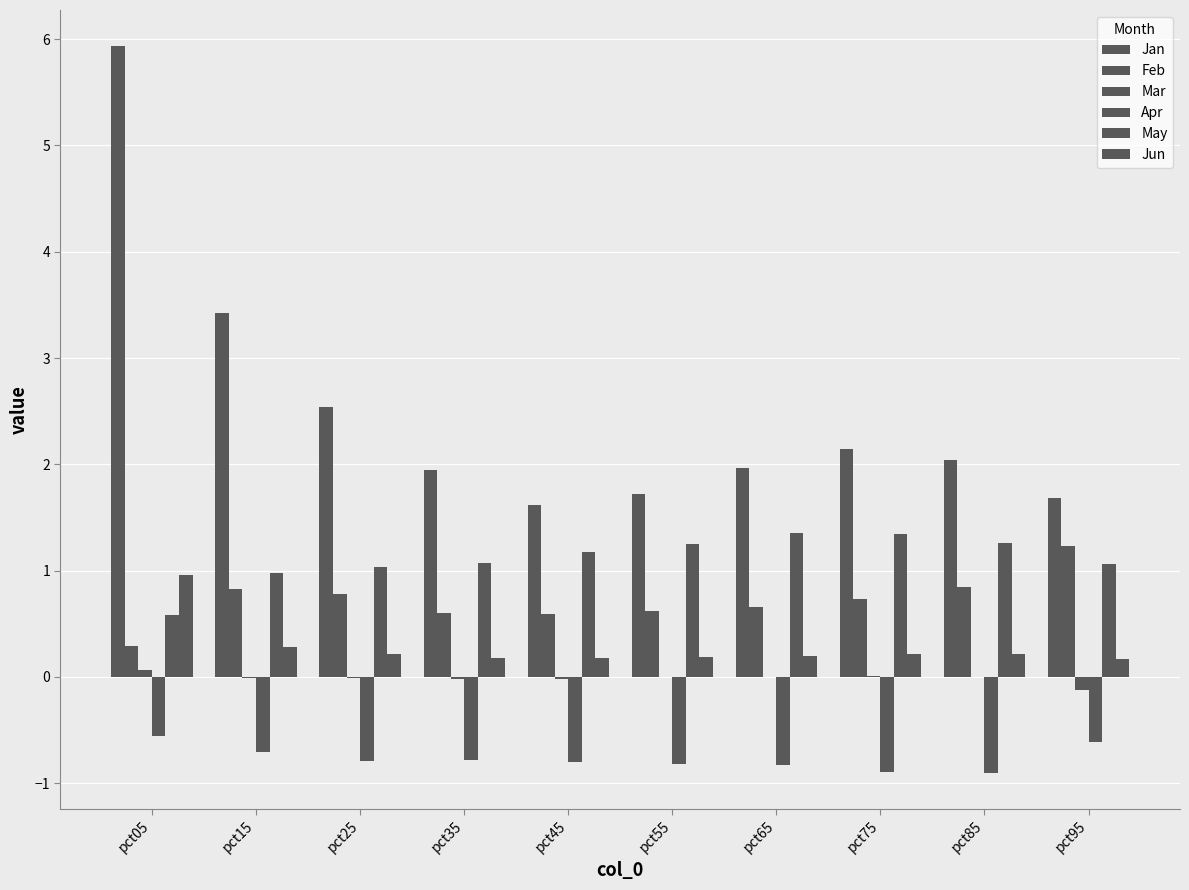

What is the difference between the Mar values at pct05 and pct35?

0.1